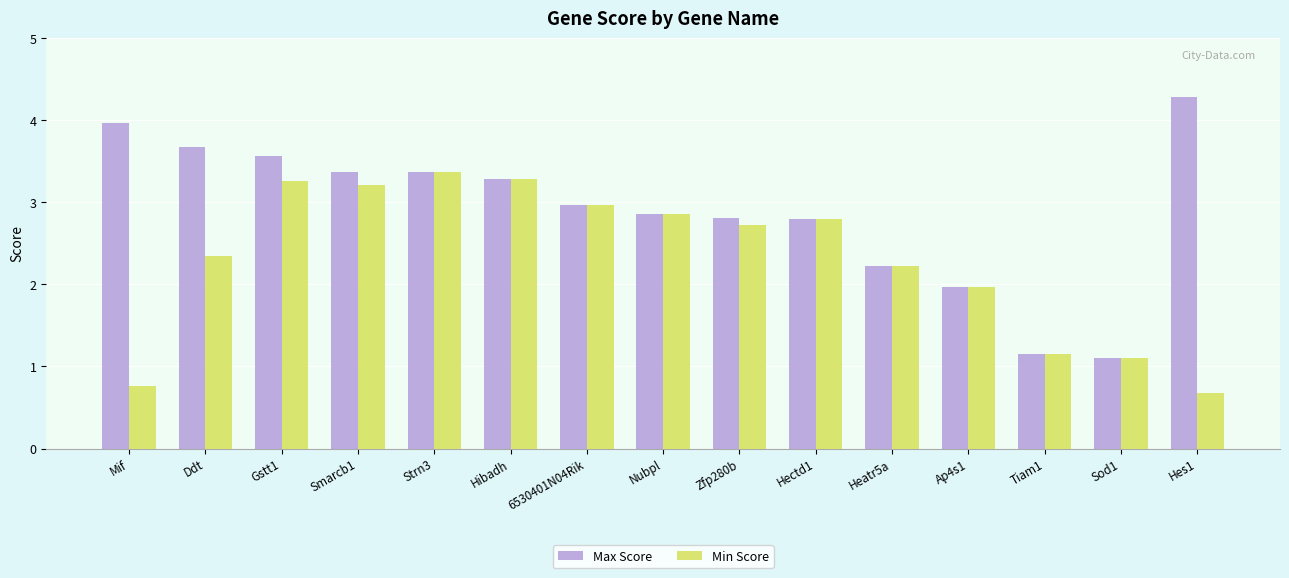

Where is Max Score nearest to the value 2?

Ap4s1